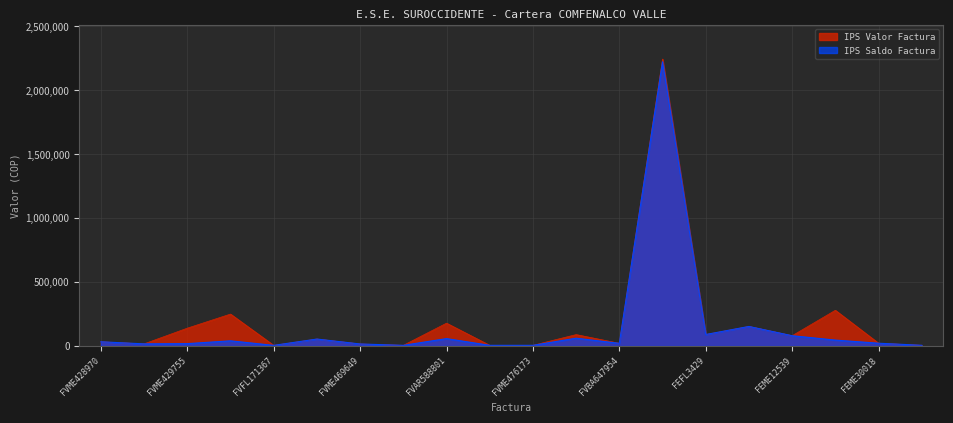

The IPS Saldo Factura series shows 150934 at FEFL3429. True or false?

False